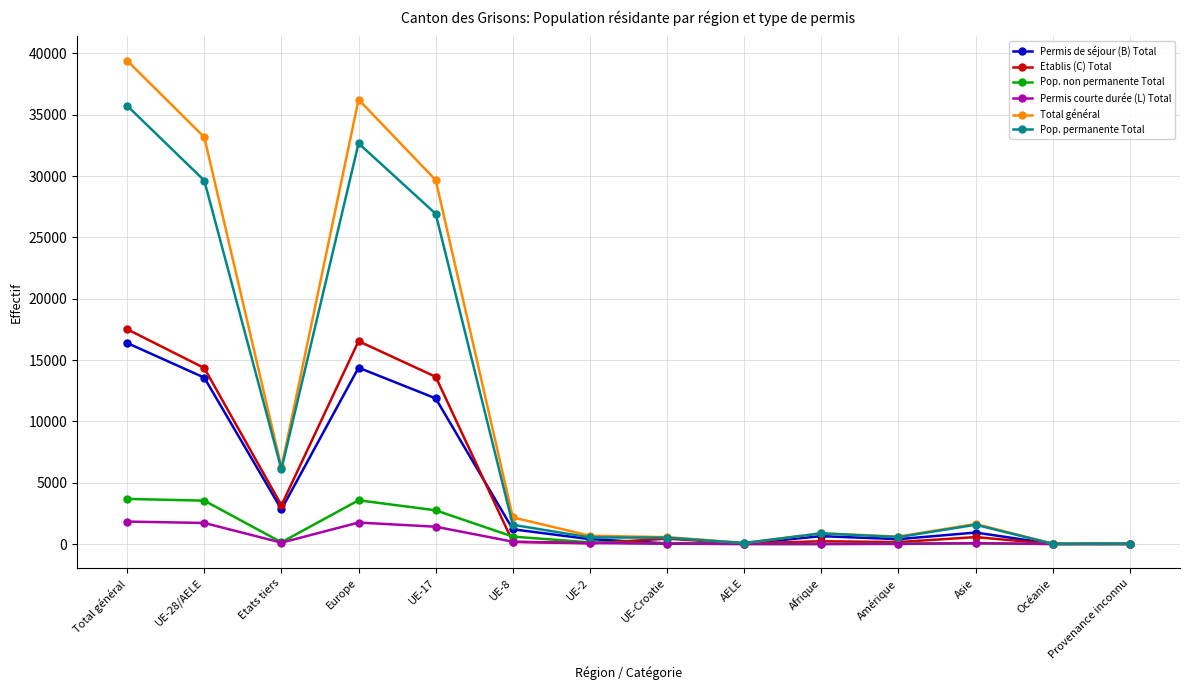

What are all the series names shown in the legend?

Permis de séjour (B) Total, Etablis (C) Total, Pop. non permanente Total, Permis courte durée (L) Total, Total général, Pop. permanente Total